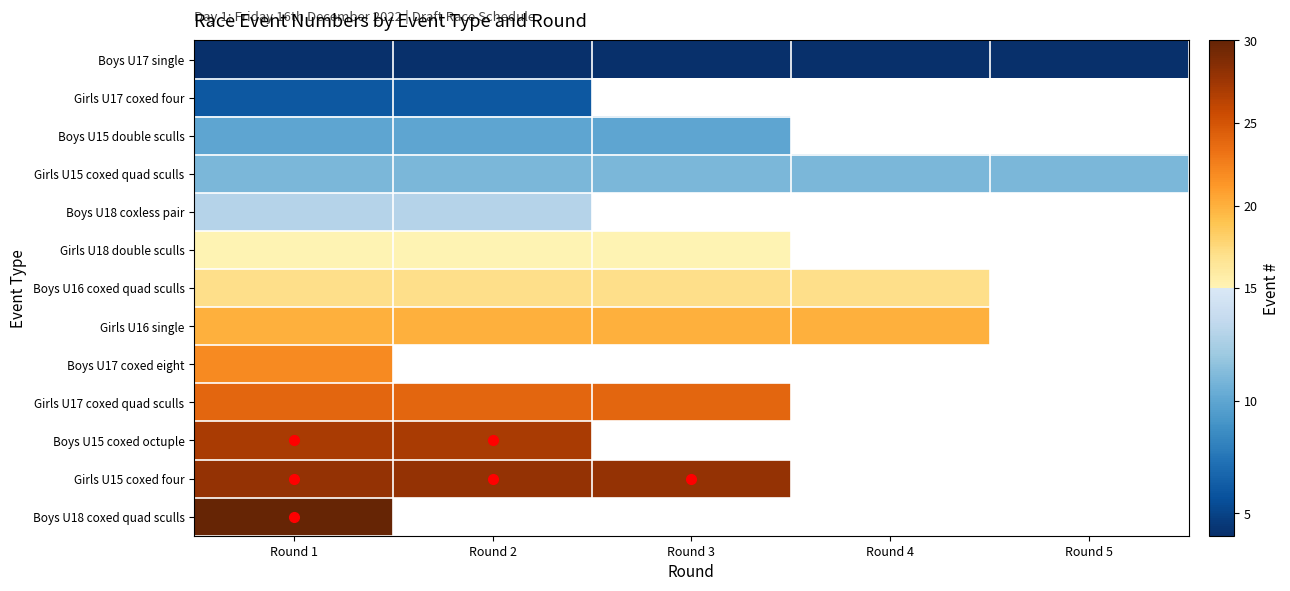

Between Round 5 and Round 3, which is larger?

Round 5